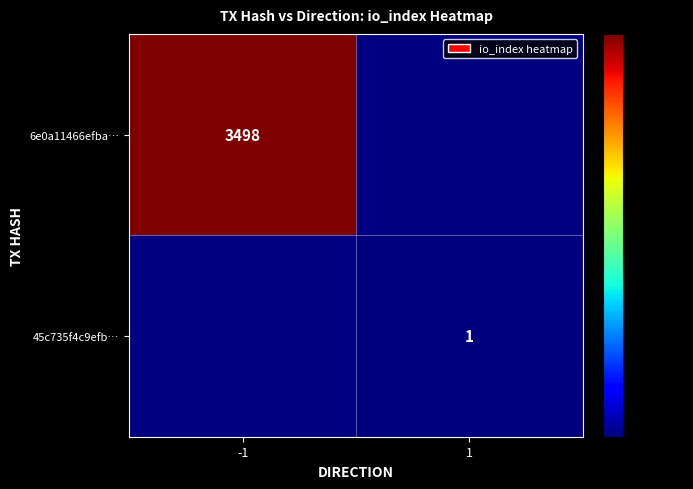

Count the number of categories in the chart.

2